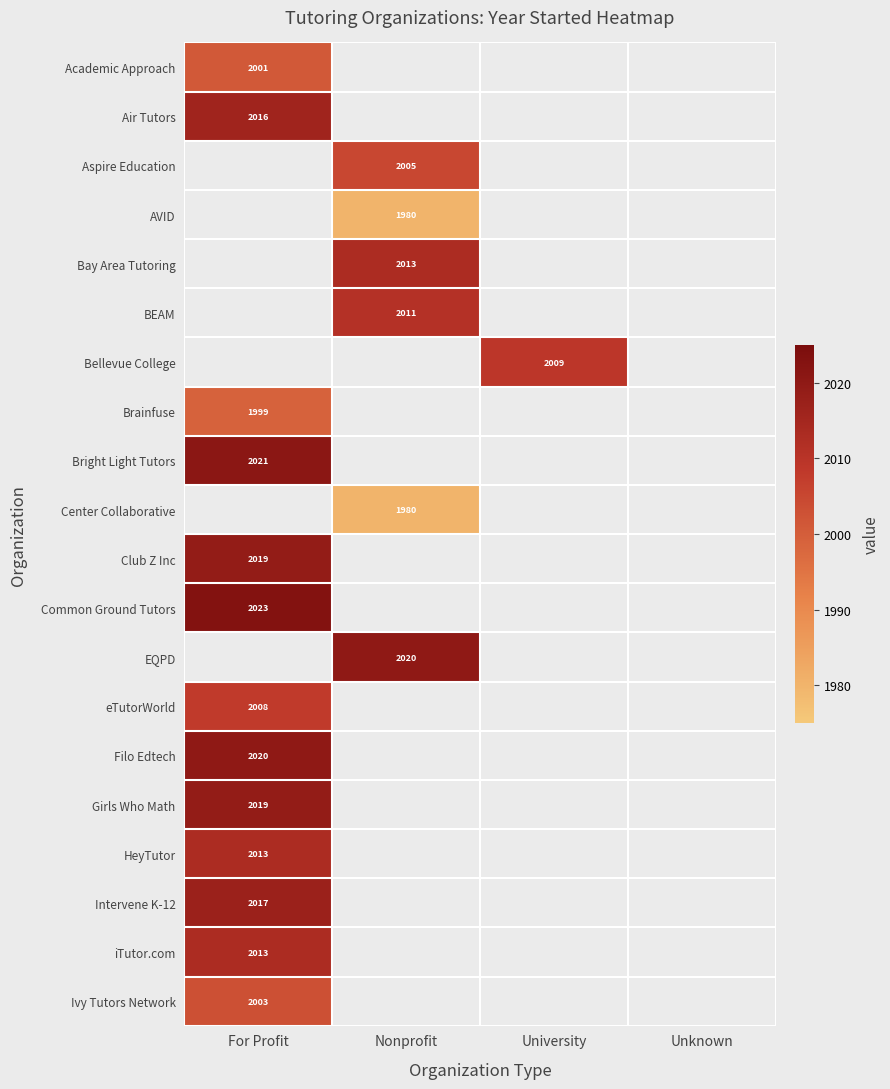

The AVID series shows 3098 at Nonprofit. True or false?

False